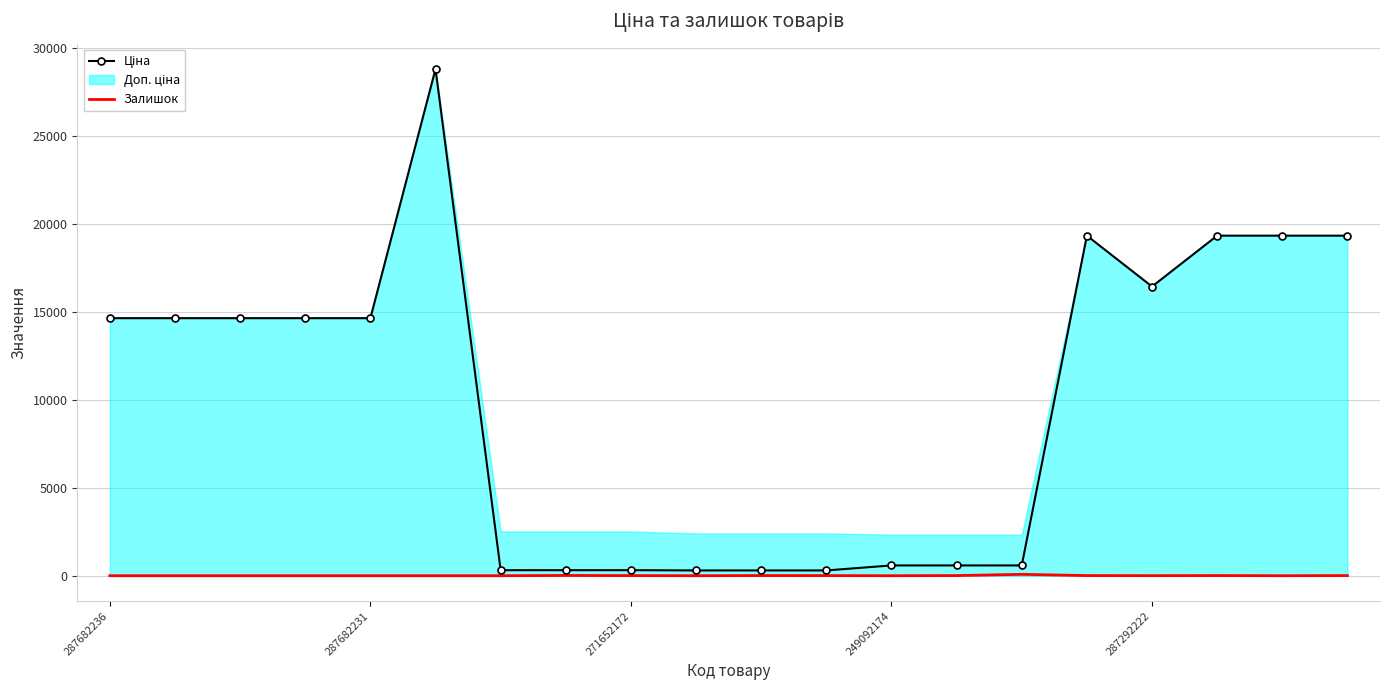

Which series has the largest range (max minus min)?

Ціна